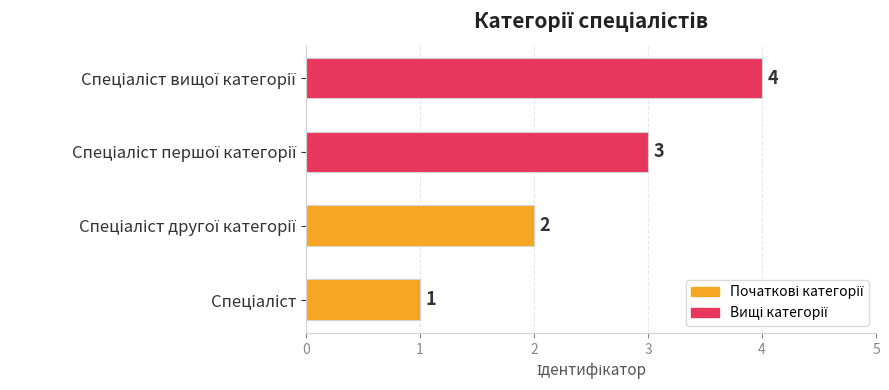

What is the greatest value displayed?

4